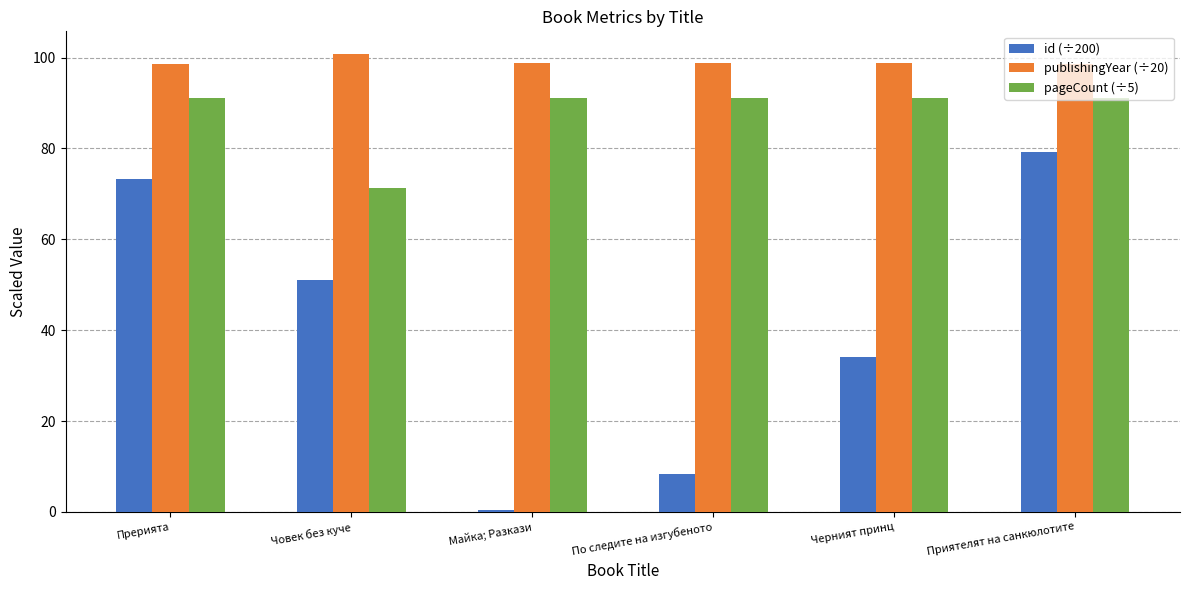

Does the chart contain stacked bars?

No